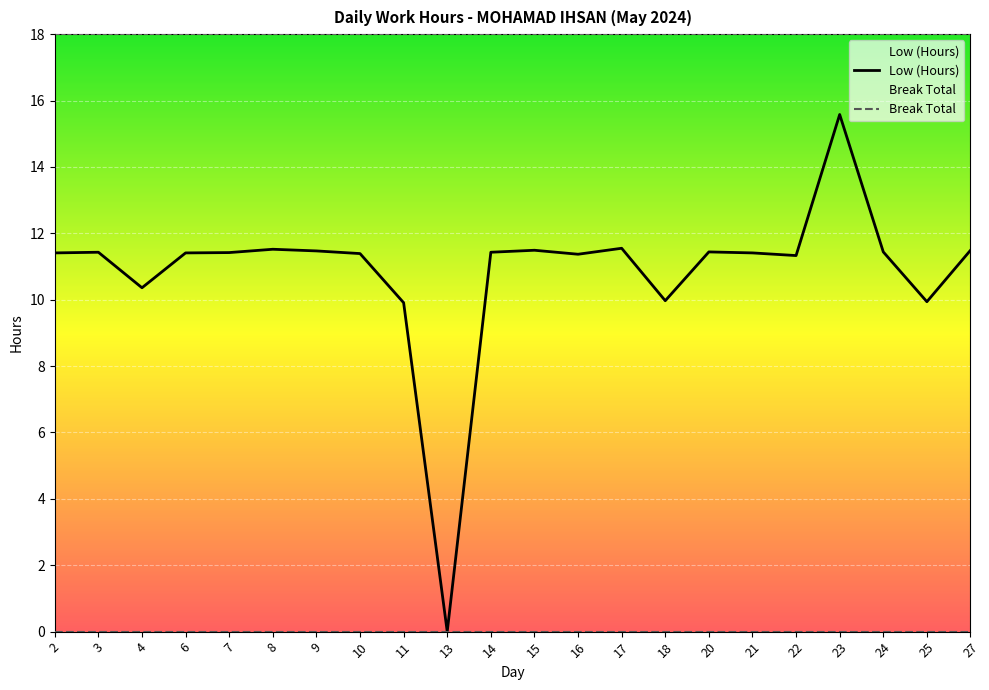

Reading right to left, transcribe all the data shown in this chart.

Low (Hours): 27=11.5	25=9.9	24=11.4	23=15.6	22=11.3	21=11.4	20=11.4	18=10.0	17=11.6	16=11.4	15=11.5	14=11.4	13=0.0	11=9.9	10=11.4	9=11.5	8=11.5	7=11.4	6=11.4	4=10.4	3=11.4	2=11.4
Break Total: 27=0.0	25=0.0	24=0.0	23=0.0	22=0.0	21=0.0	20=0.0	18=0.0	17=0.0	16=0.0	15=0.0	14=0.0	13=0.0	11=0.0	10=0.0	9=0.0	8=0.0	7=0.0	6=0.0	4=0.0	3=0.0	2=0.0